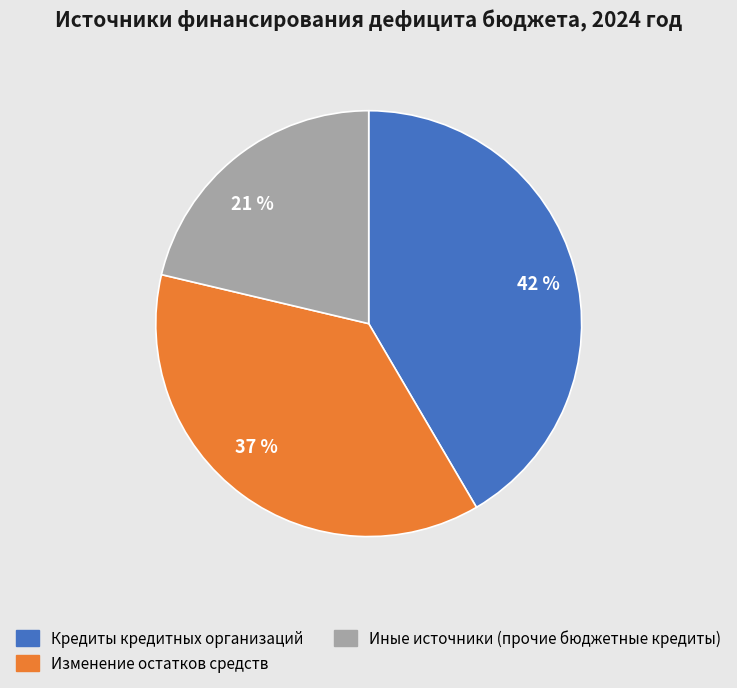

What is the largest slice in the pie chart?

42 %